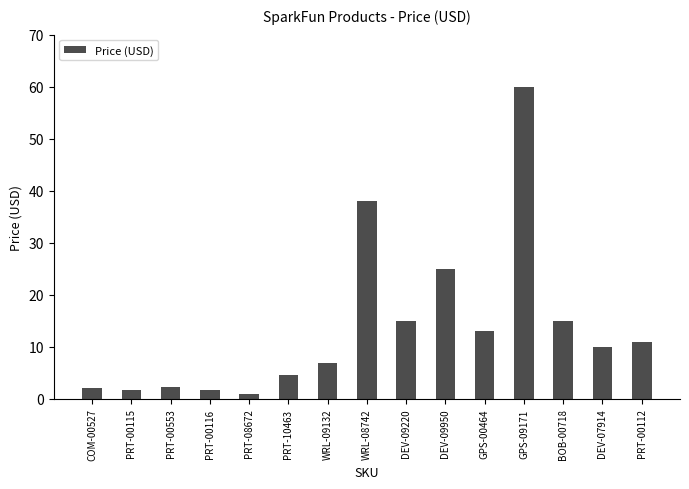

The chart shows a value of 11.0 at DEV-09950. True or false?

False